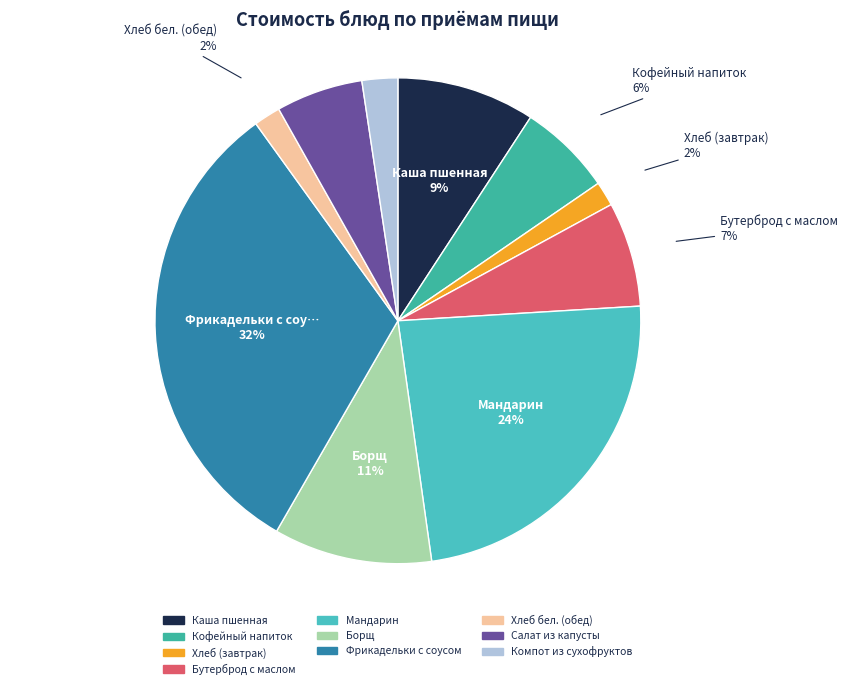

Is Фрикадельки с соусом the majority of the pie?

No